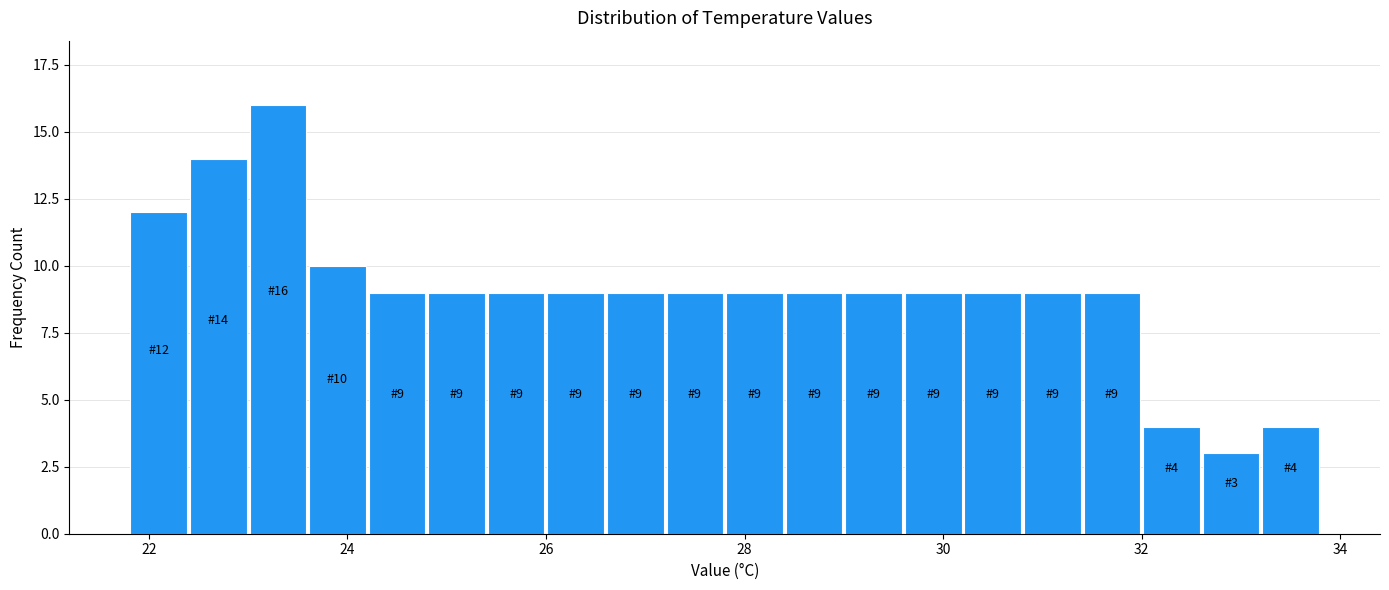

Around what value on the x-axis is the tallest bar? Give the approximate position of its centre, as read against the axis.

23.4